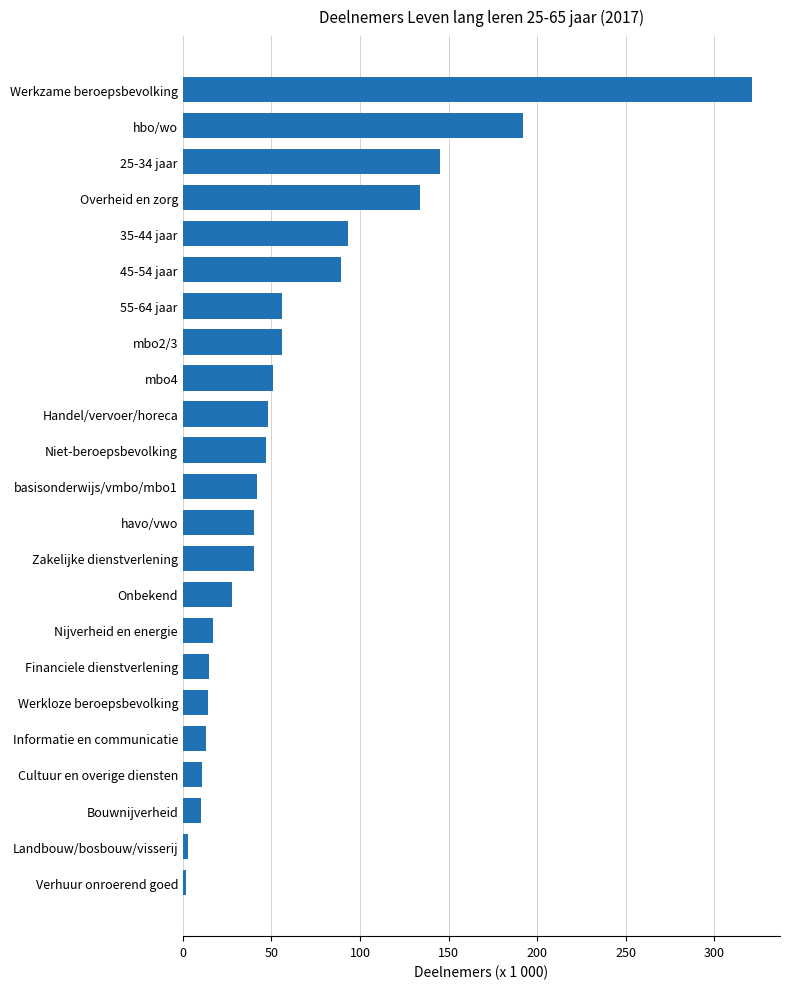

What is the minimum value shown in the chart?

2